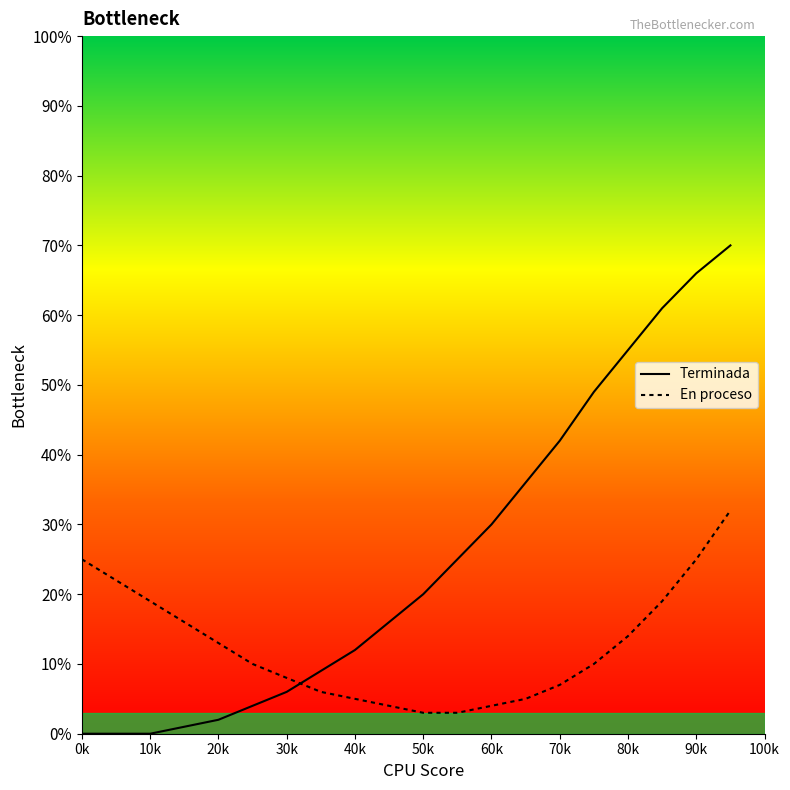

What is the difference between the maximum and minimum values in the Terminada series?

70